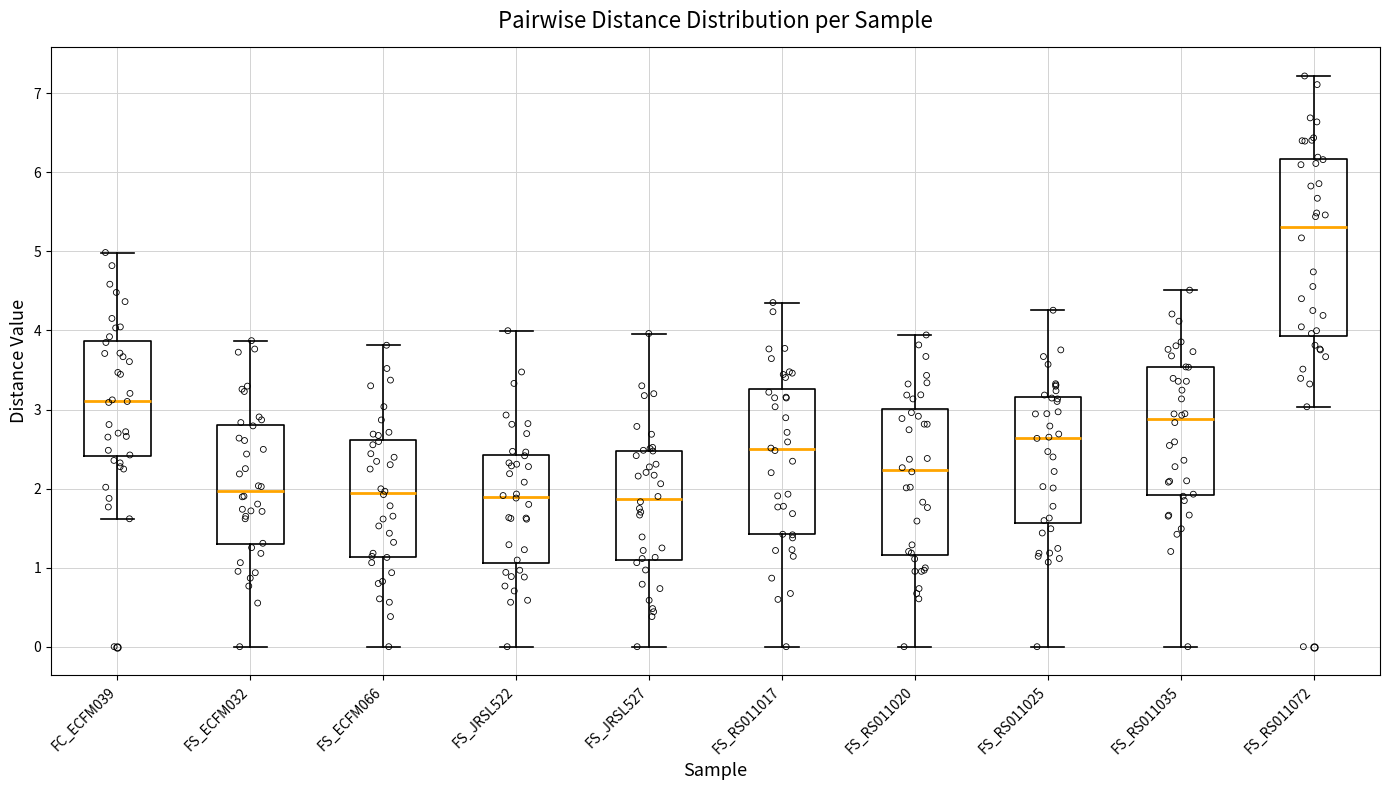

Reading left to right, read every box against the y-axis: the position of its median line, the range the box covers, and the ends of its whiskers. The values are not printed on the chart, so give them approximately, as read against the axis.

FC_ECFM039: median 3.1, box 2.4 to 3.9, whiskers 1.6 to 5.0
FS_ECFM032: median 2.0, box 1.3 to 2.8, whiskers 0.0 to 3.9
FS_ECFM066: median 1.9, box 1.1 to 2.6, whiskers 0.0 to 3.8
FS_JRSL522: median 1.9, box 1.1 to 2.4, whiskers 0.0 to 4.0
FS_JRSL527: median 1.9, box 1.1 to 2.5, whiskers 0.0 to 4.0
FS_RS011017: median 2.5, box 1.4 to 3.3, whiskers 0.0 to 4.4
FS_RS011020: median 2.2, box 1.2 to 3.0, whiskers 0.0 to 3.9
FS_RS011025: median 2.6, box 1.6 to 3.2, whiskers 0.0 to 4.3
FS_RS011035: median 2.9, box 1.9 to 3.5, whiskers 0.0 to 4.5
FS_RS011072: median 5.3, box 3.9 to 6.2, whiskers 3.0 to 7.2